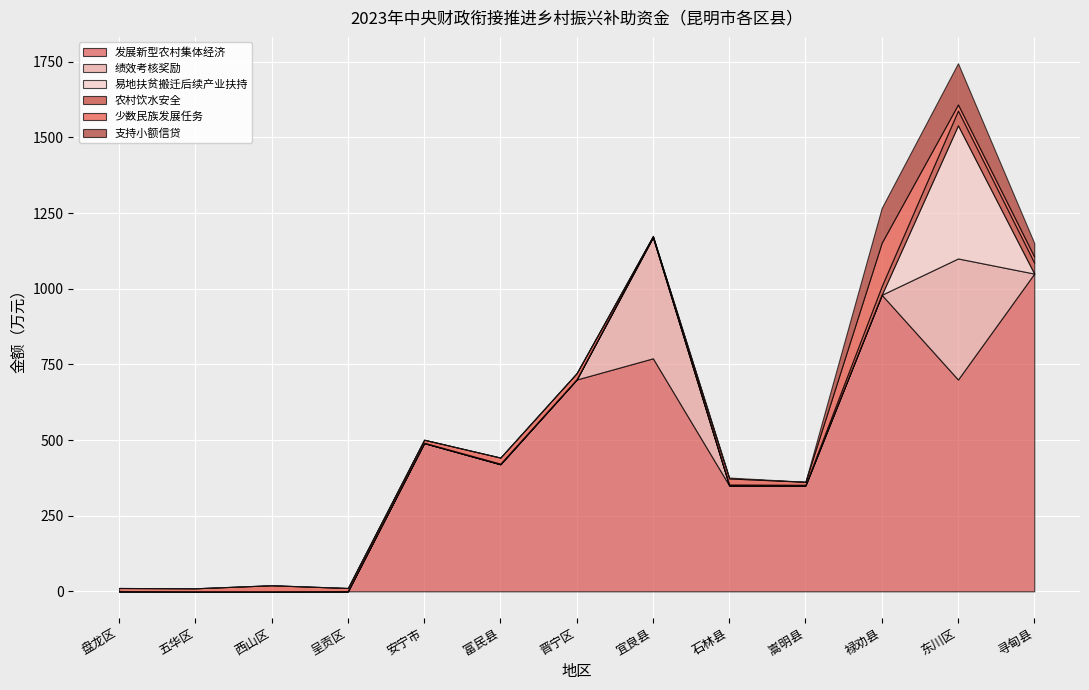

What is the label of the 4th point from the left?

呈贡区